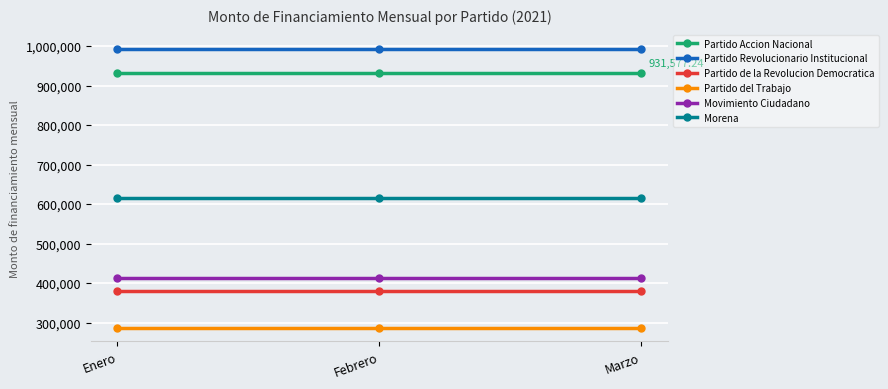

What is the spread (max minus min) of values at Febrero?

706167.0